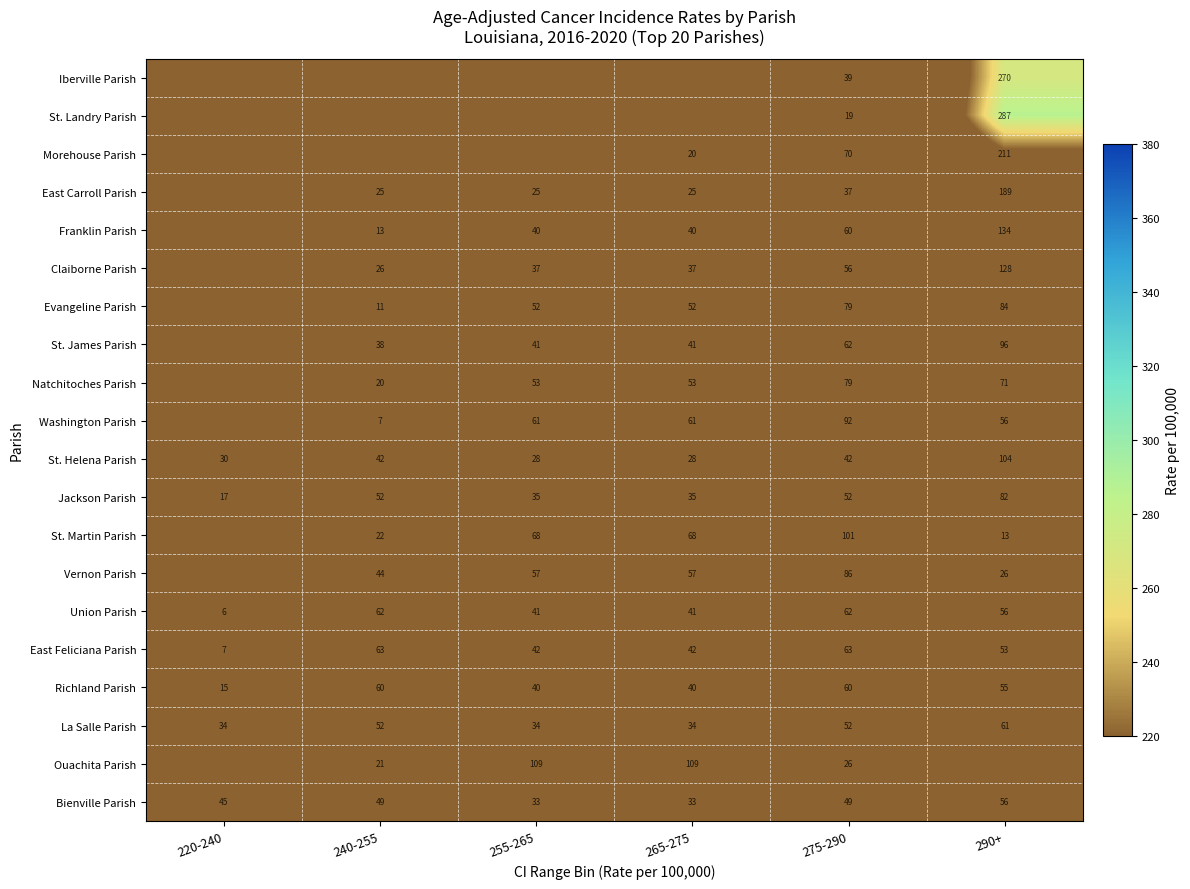

The St. Helena Parish series shows 22 at 290+. True or false?

False